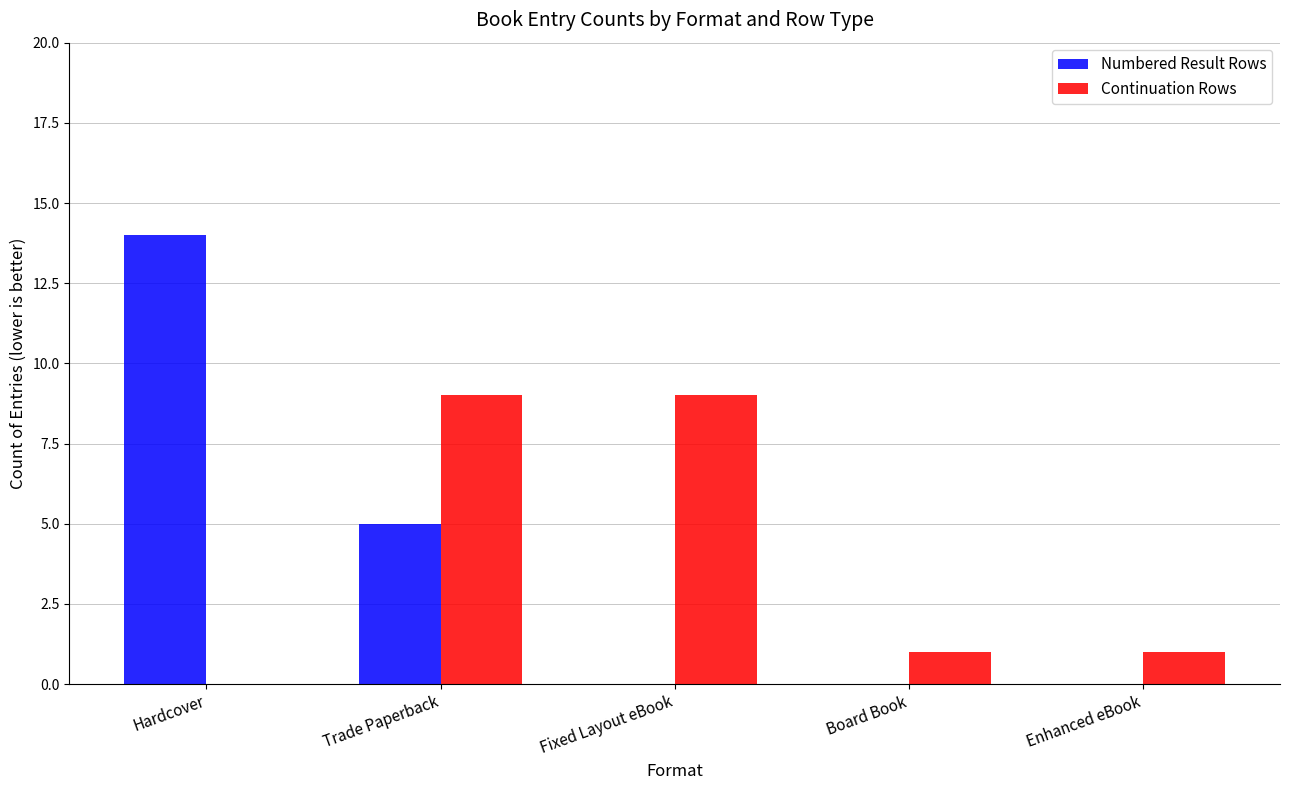

Is the value of Continuation Rows at Enhanced eBook greater than the value of Numbered Result Rows at Trade Paperback?

No